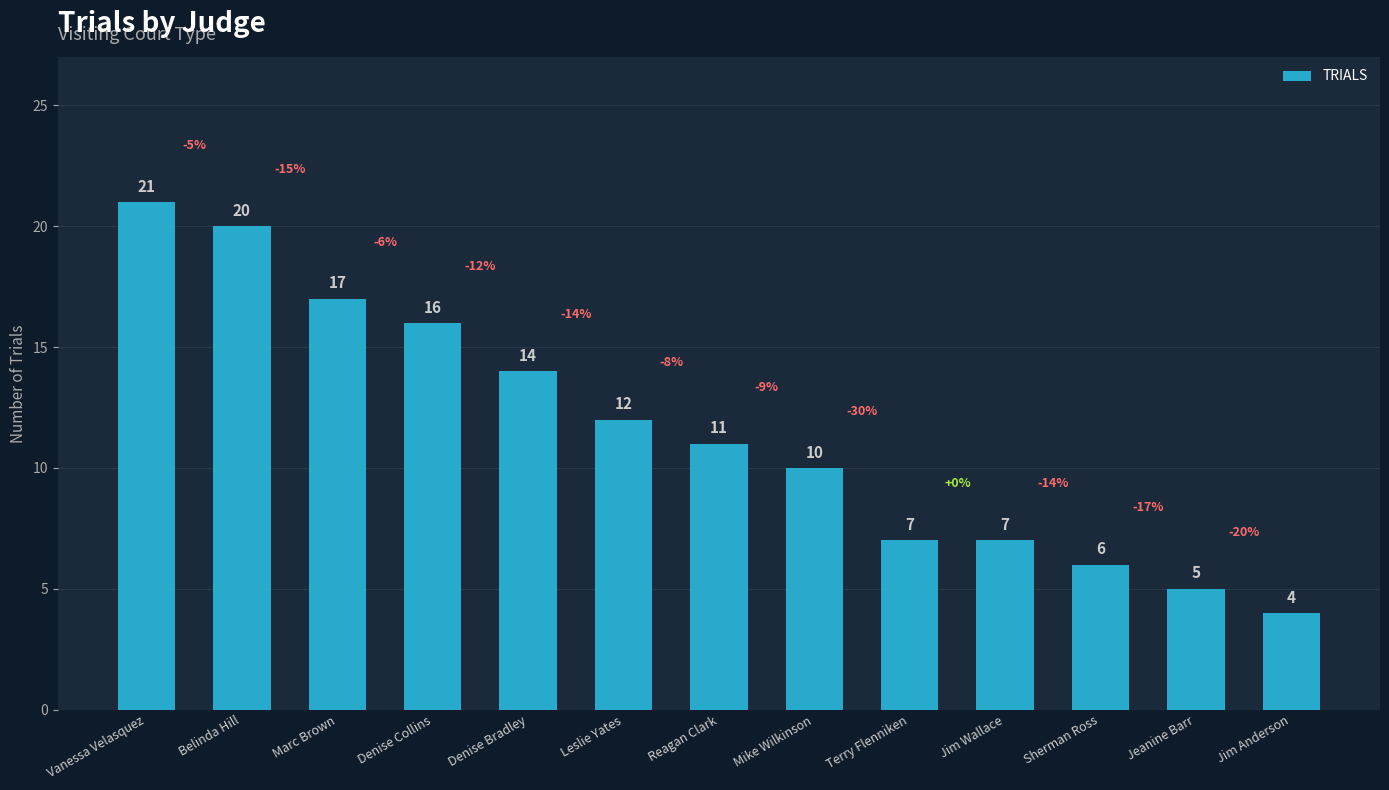

At which category does the chart reach its minimum across all series?

Jim Anderson